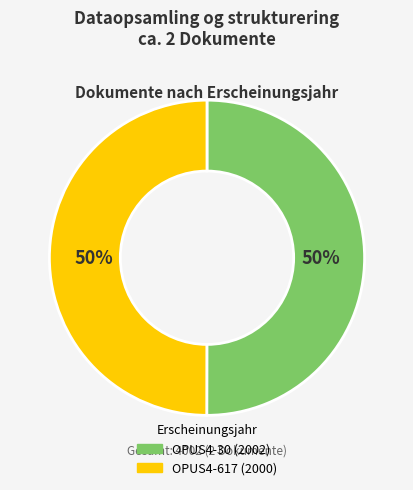

Combined, do OPUS4-617 and OPUS4-30 account for over 50%?

Yes